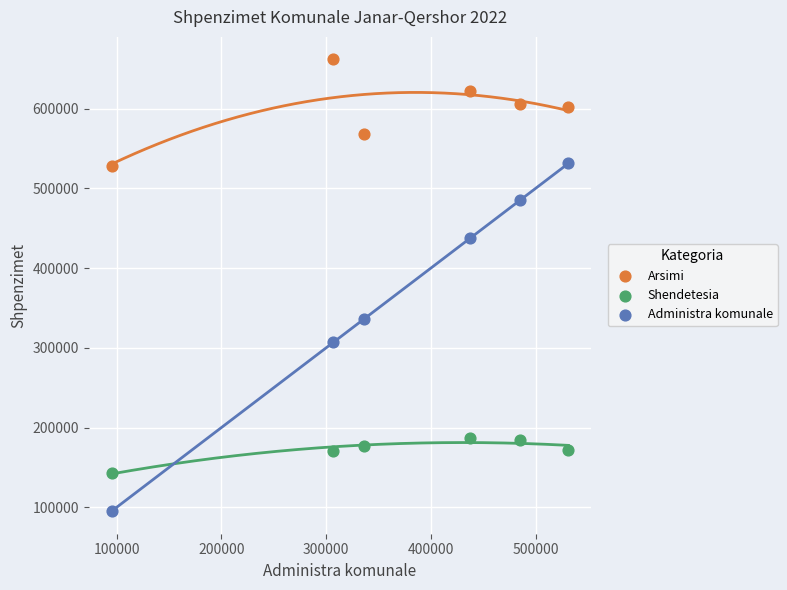

Which series has the widest spread of Y values?

Administra komunale